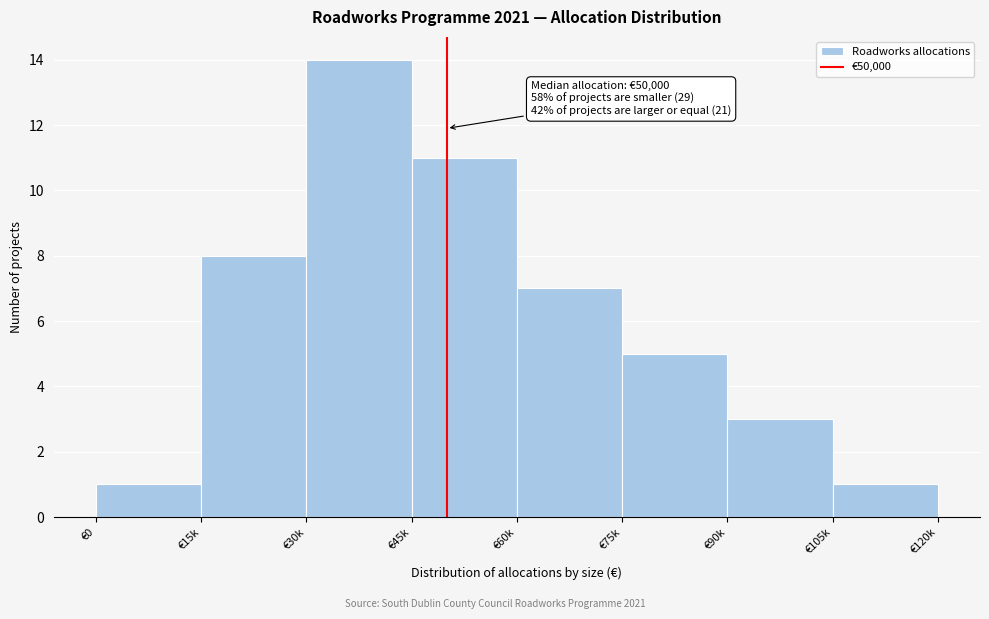

Reading right to left, transcribe all the data shown in this chart.

€105k=1	€90k=3	€75k=5	€60k=7	€45k=11	€30k=14	€15k=8	€0=1